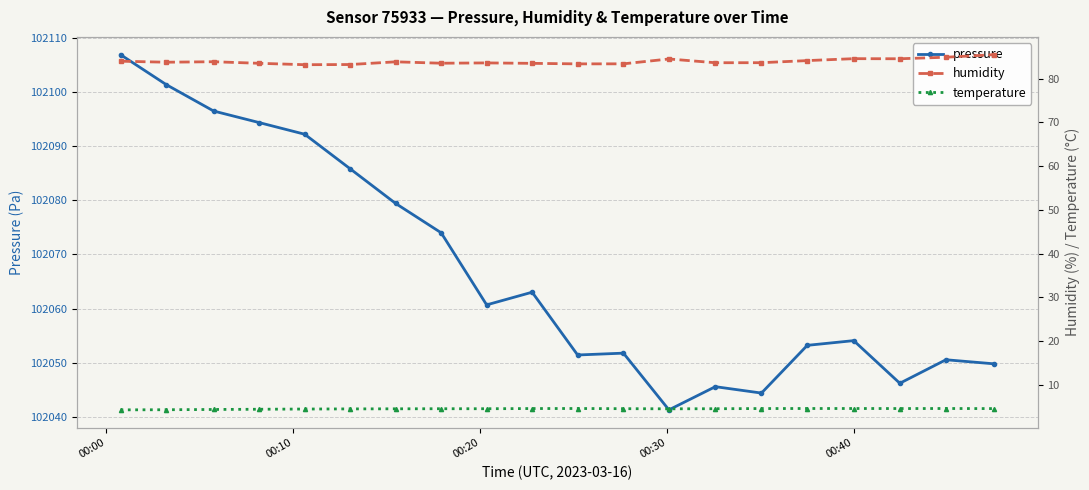

What is the value of the pressure point at the 13th from the left?

102041.3